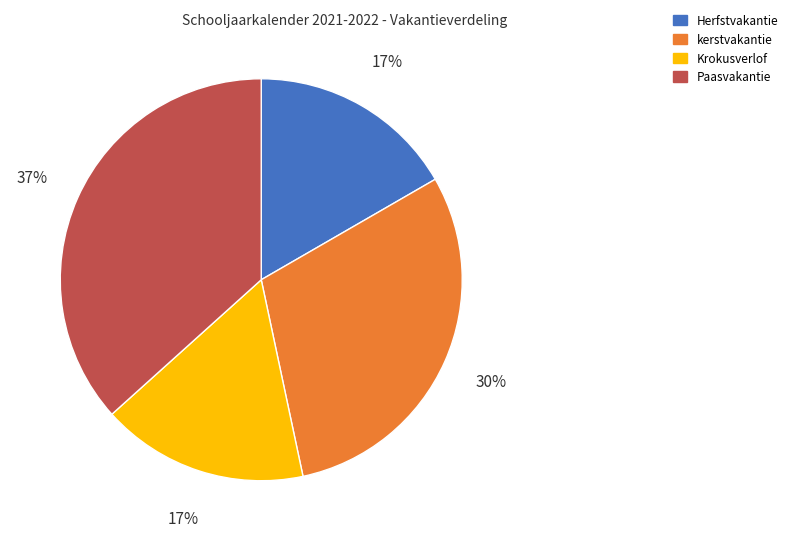

What percentage is the Krokusverlof slice, to the nearest percent?

17%